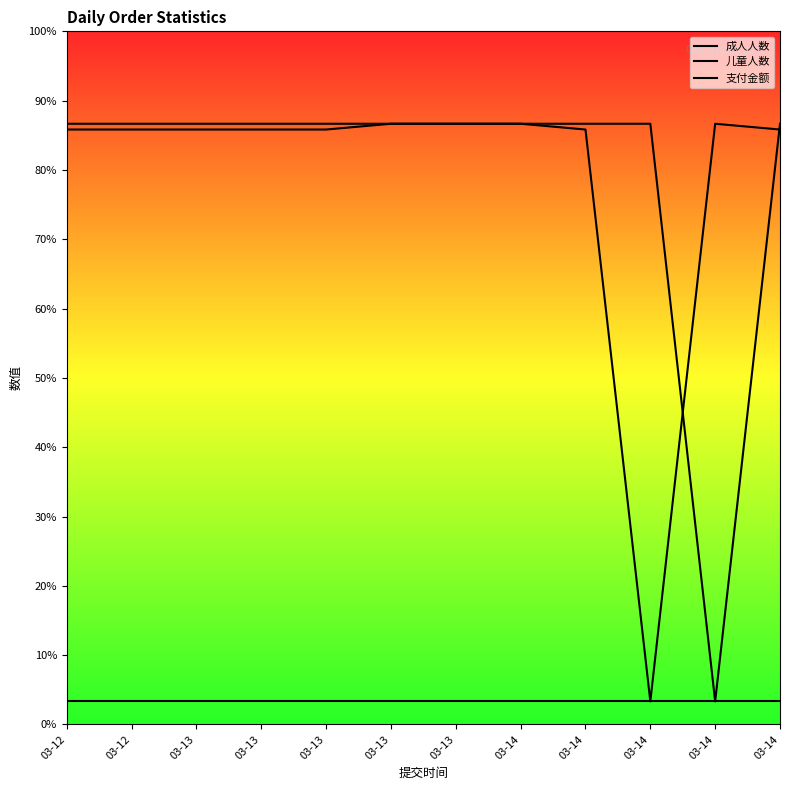

How many lines are shown in the chart?

3